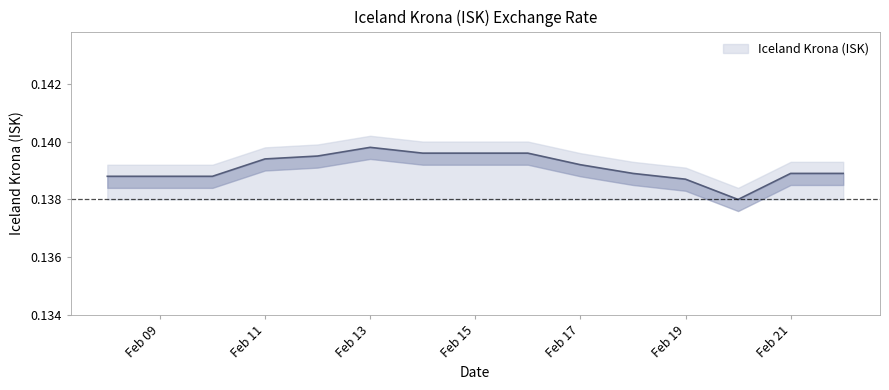

Where is the data nearest to the value 0?

2020-02-20